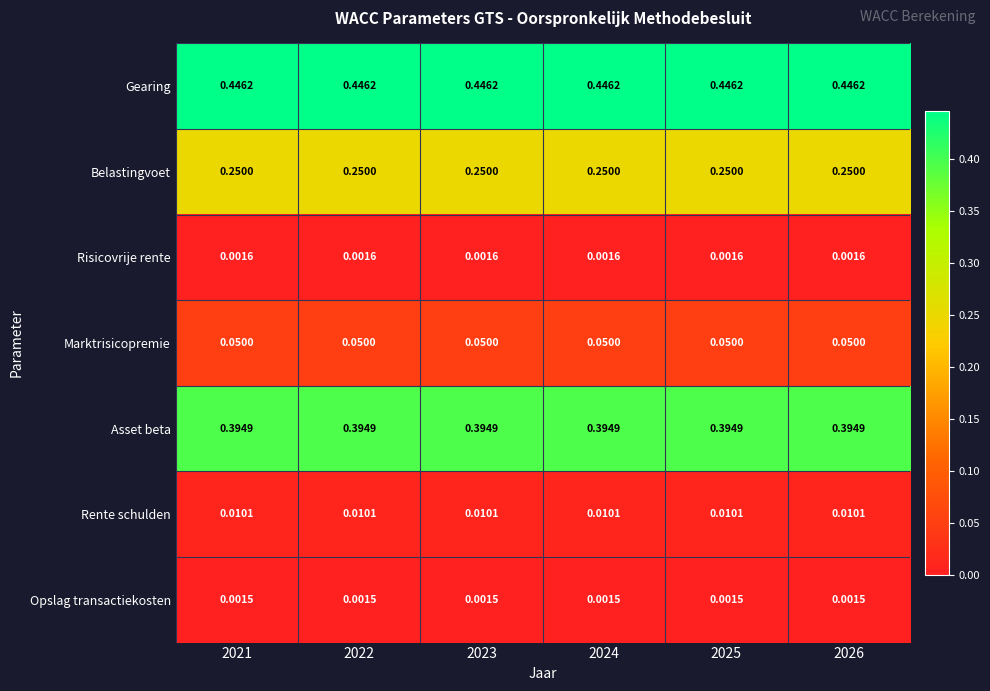

Is the value of Opslag transactiekosten at 2023 greater than the value of Rente schulden at 2026?

No